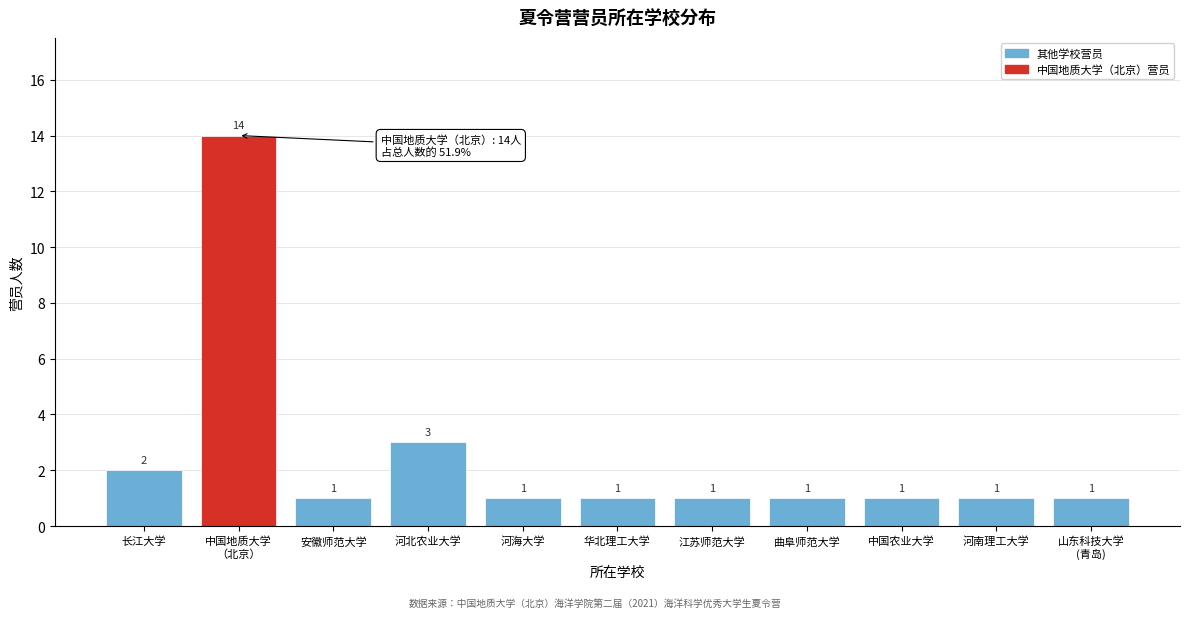

Reading left to right, list all the values displayed in this chart.

2	14	1	3	1	1	1	1	1	1	1